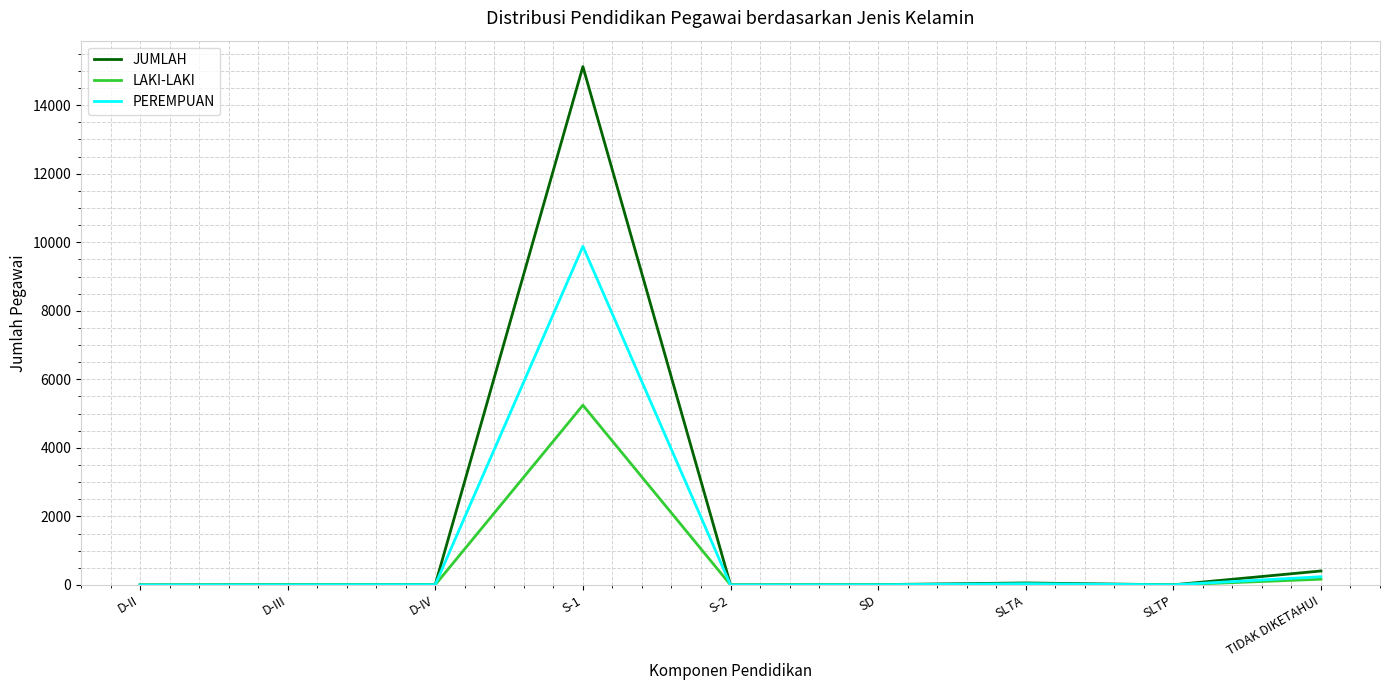

What is the maximum value shown in the chart?

15126